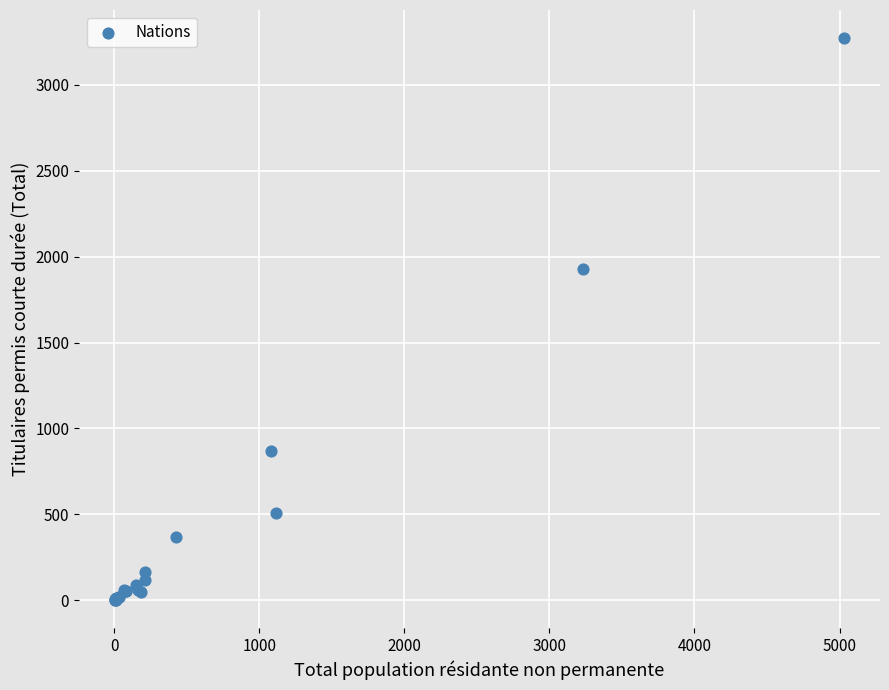

What Y value in the scatter plot is closest to 1637?

1930